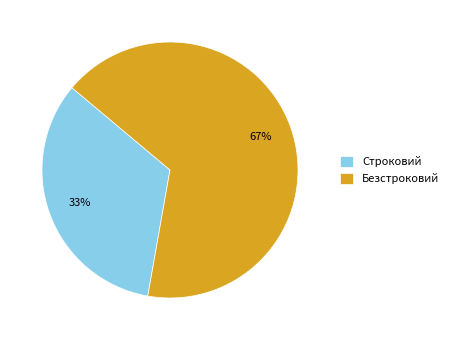

Do Безстроковий and Строковий together represent more than half of the pie?

Yes